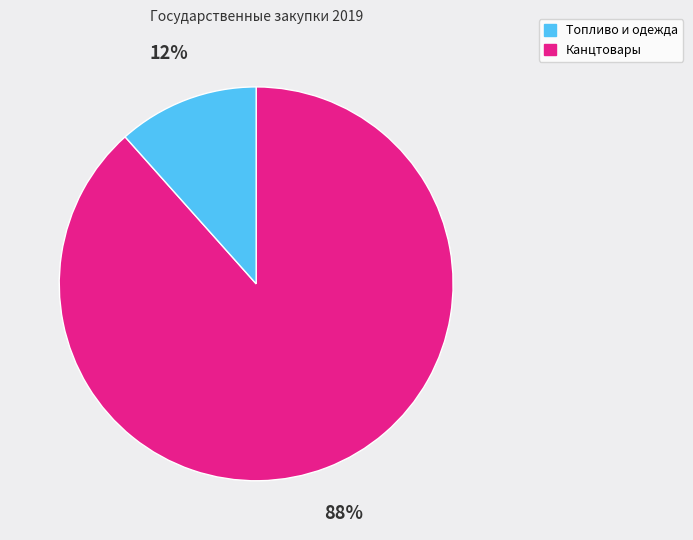

Does any single category account for the majority?

Yes